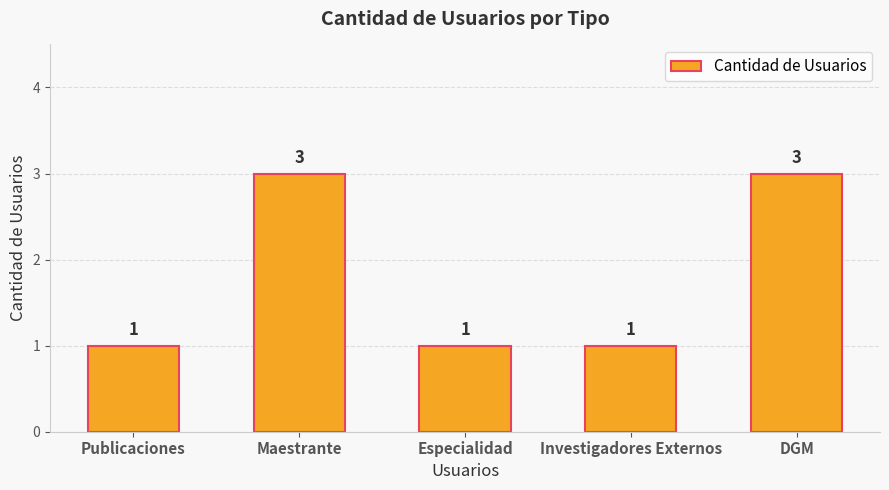

Count the number of data series in this chart.

1